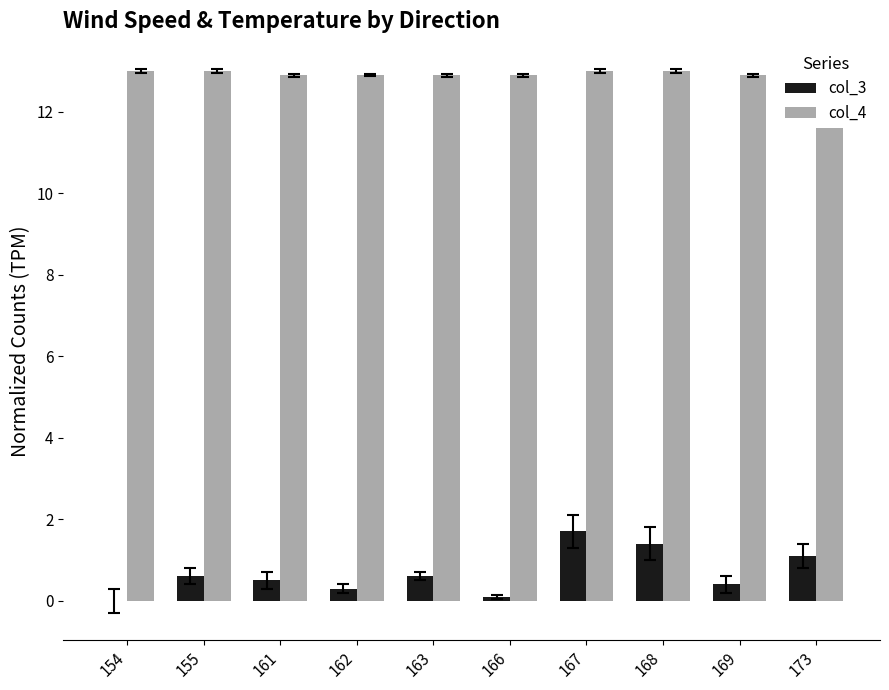

At 173, list the series in order from largest to smallest.

col_4, col_3